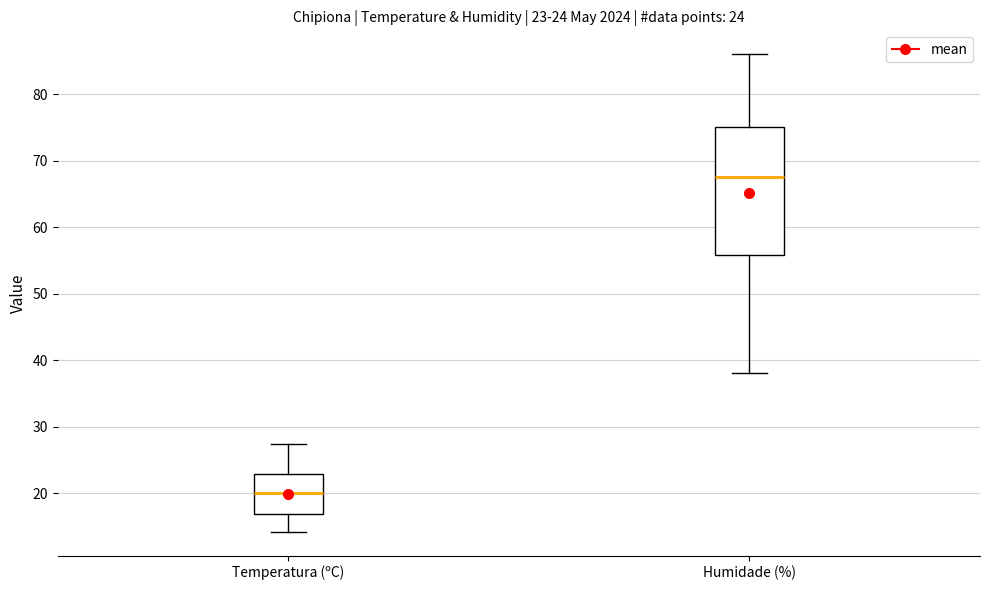

Comparing the boxes themselves (not the whiskers), which one is the tallest?

Humidade (%)